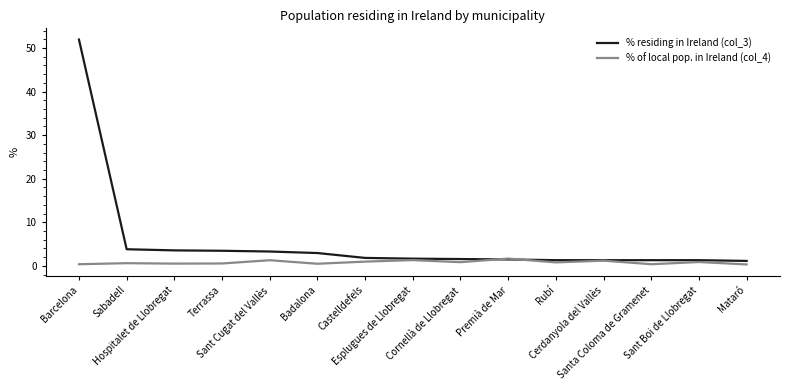

Which series has the largest total across all categories?

% residing in Ireland (col_3)